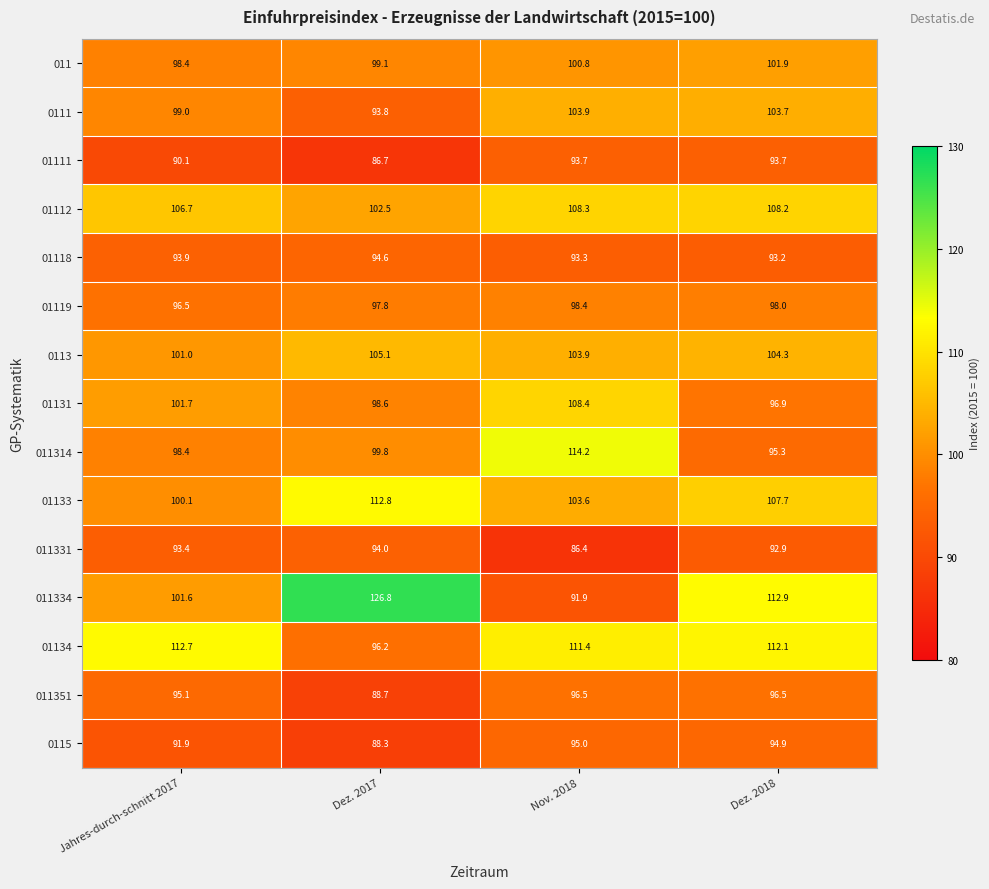

The 01112 series shows 168.0 at Nov. 2018. True or false?

False